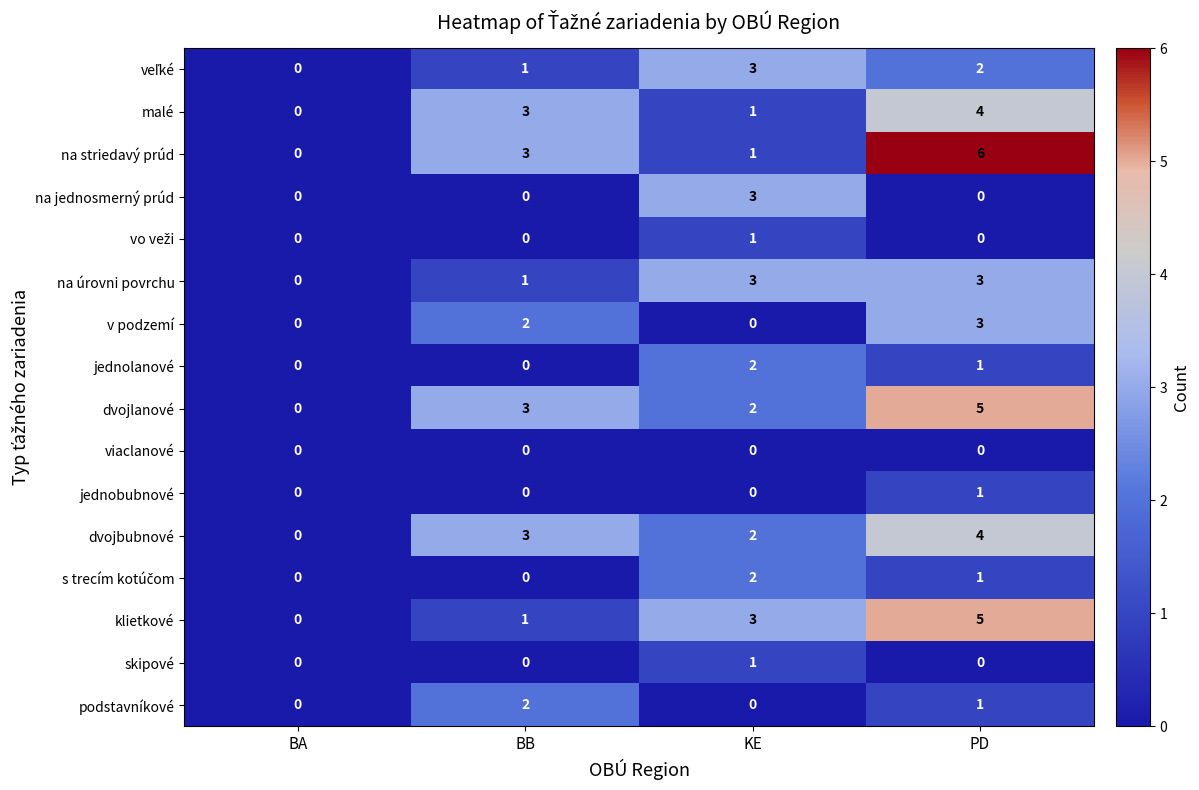

What is the total value across all series at PD?

36